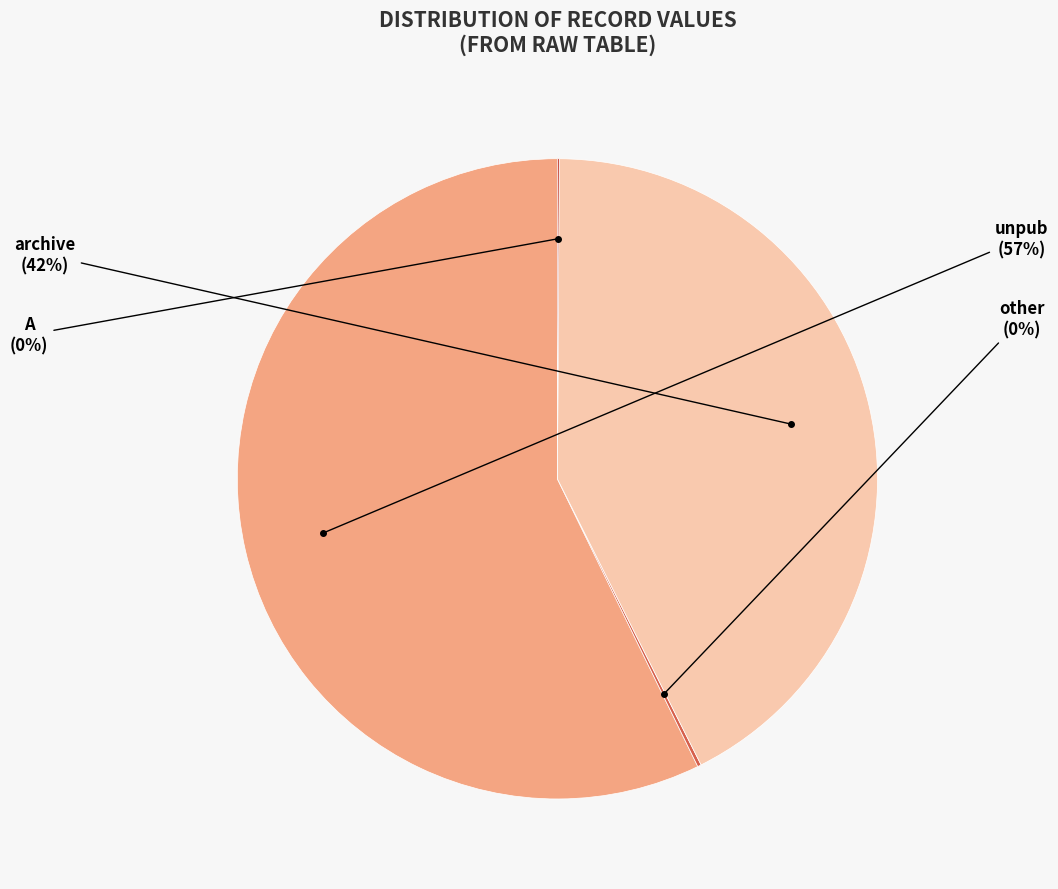

To the nearest percent, what is the average slice percentage?

25%